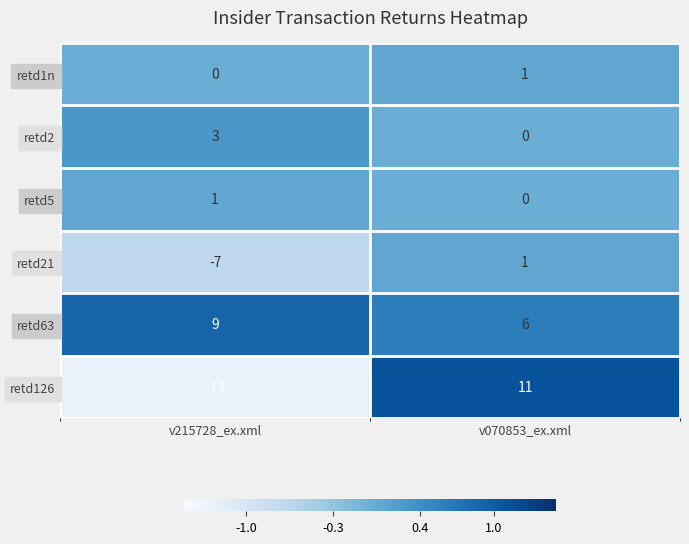

Between v215728_ex.xml and v070853_ex.xml, which series saw the biggest shift?

retd126